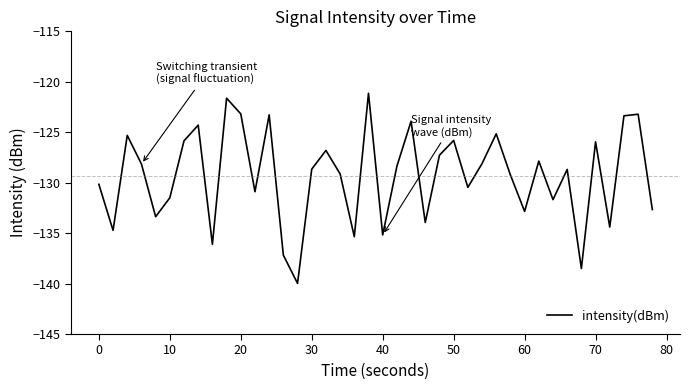

What is the greatest value displayed?

-121.1